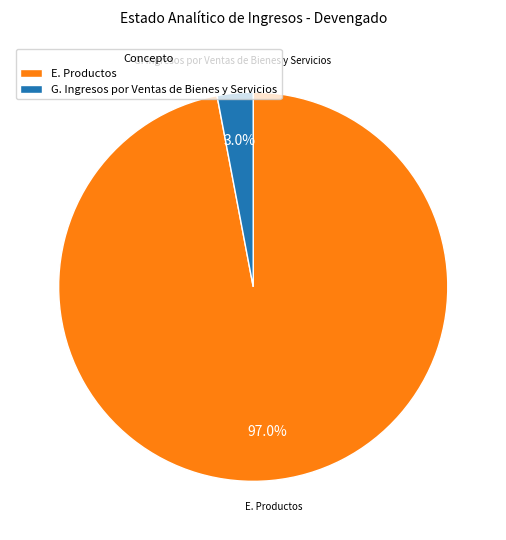

Does any single category account for the majority?

Yes